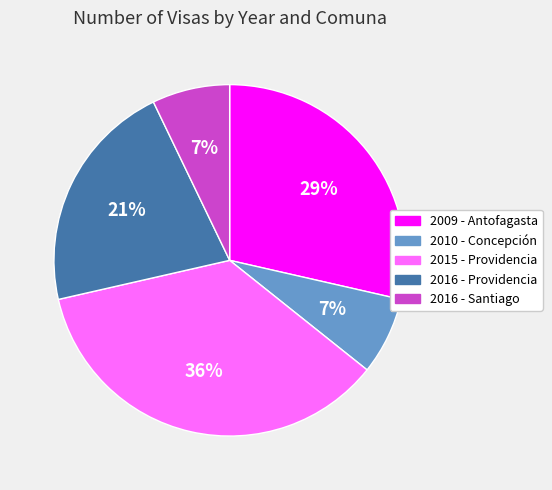

Which has a higher value, 2016 - Providencia or 2010 - Concepción?

2016 - Providencia